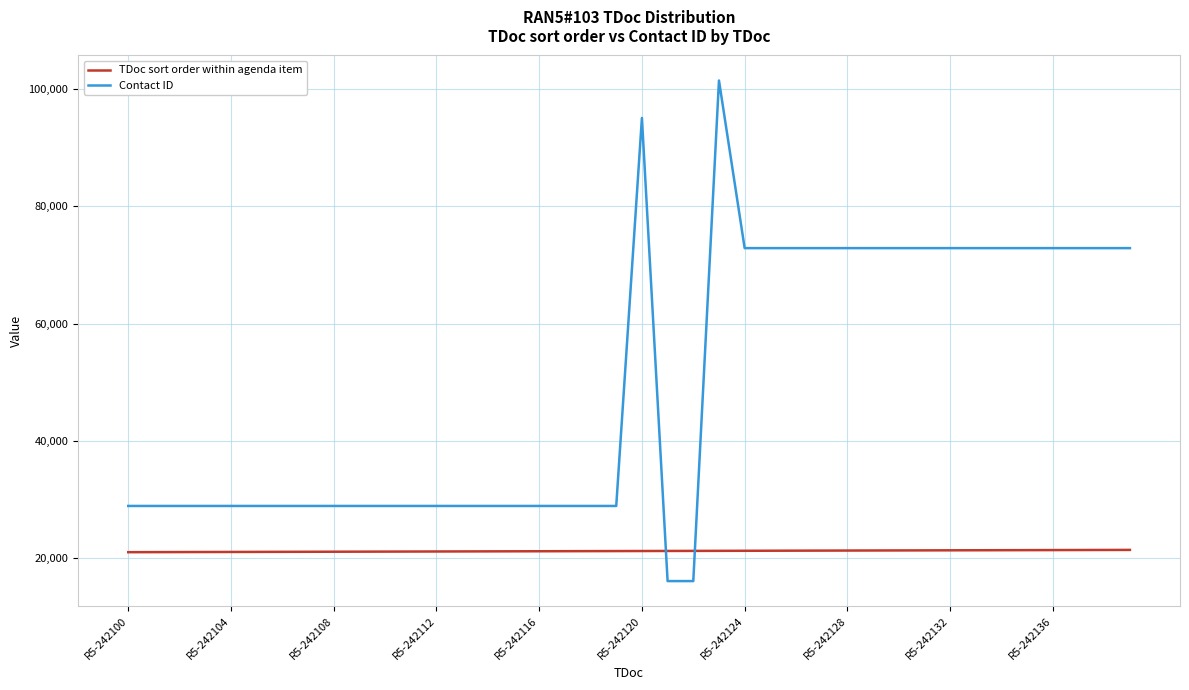

How many times do TDoc sort order within agenda item and Contact ID cross each other?

2